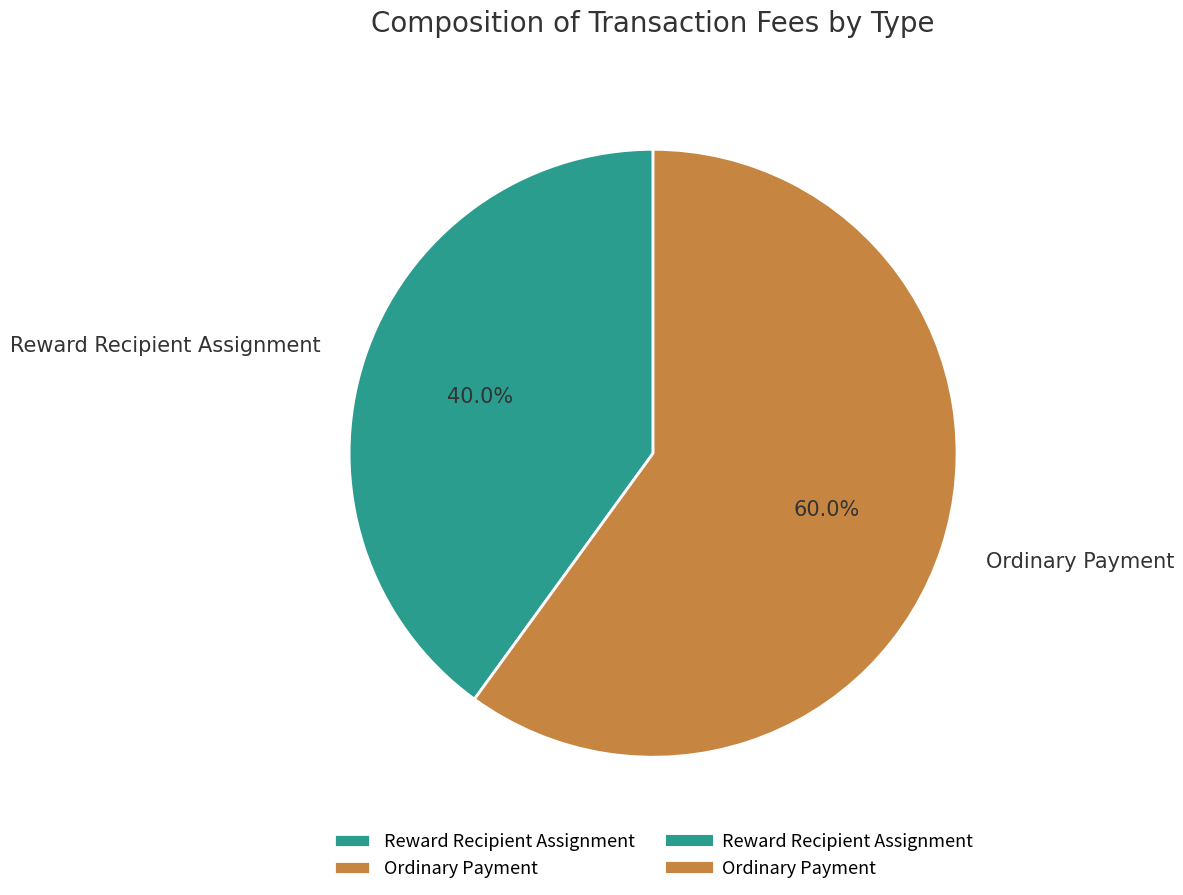

Does Reward Recipient Assignment represent more than half of the total?

No